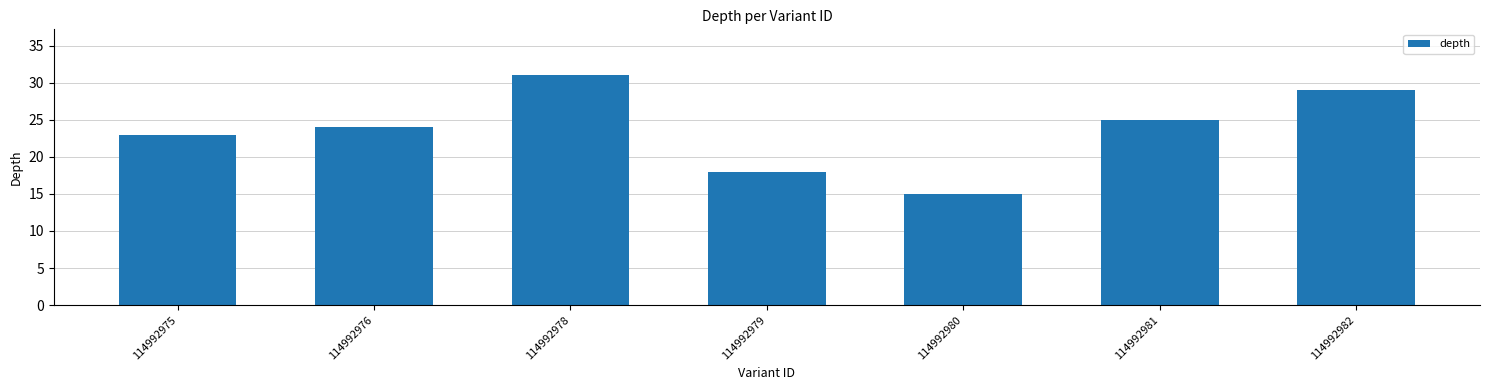

Rank the categories by value from lowest to highest.

114992980, 114992979, 114992975, 114992976, 114992981, 114992982, 114992978